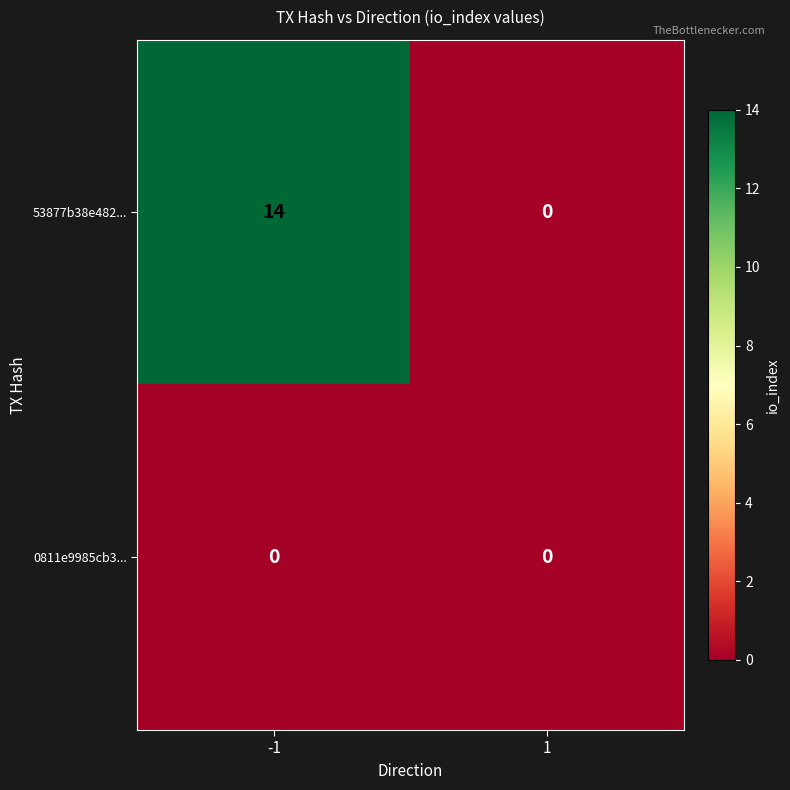

Rank the series at -1 from highest to lowest value.

53877b38e482..., 0811e9985cb3...